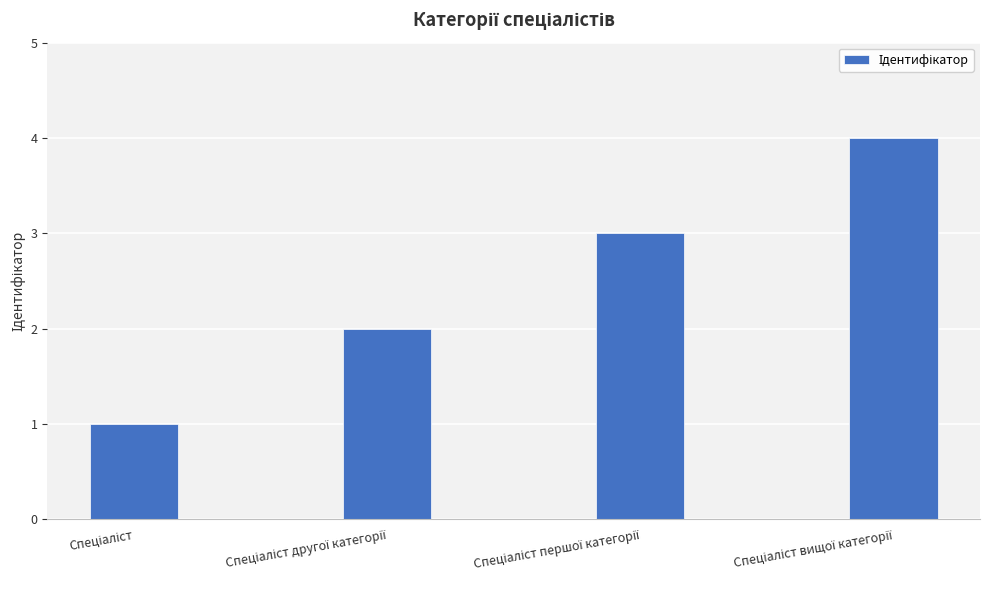

What is the greatest value displayed?

4